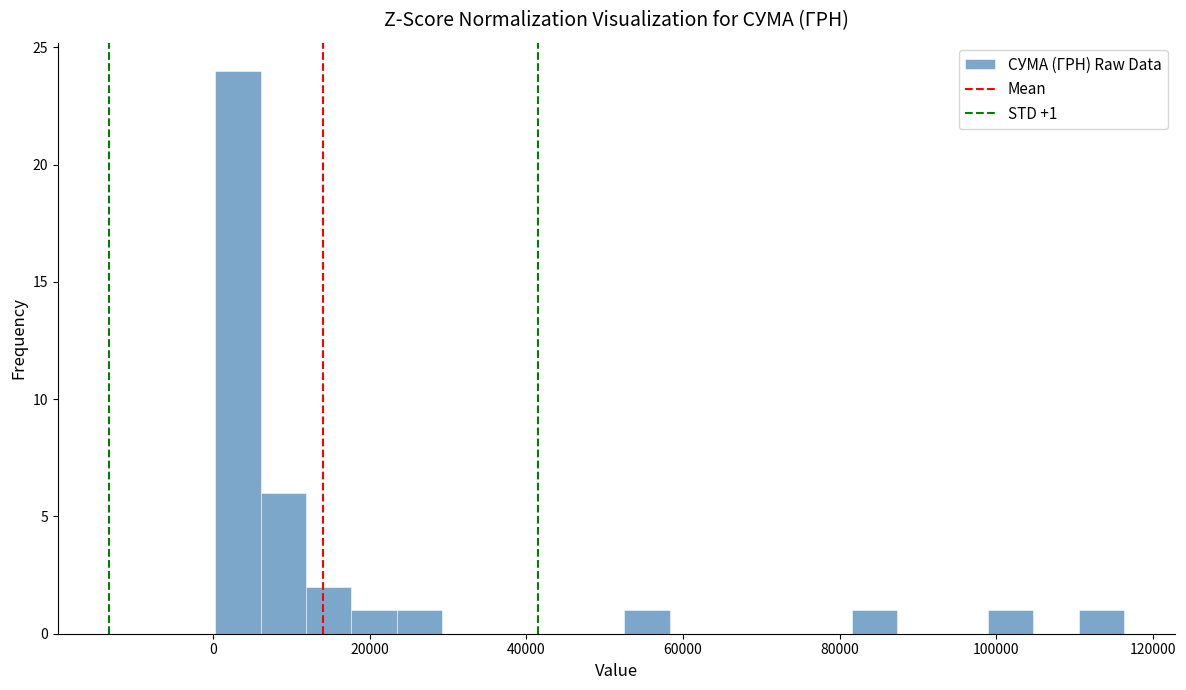

Around what value on the x-axis is the tallest bar? Give the approximate position of its centre, as read against the axis.

4000